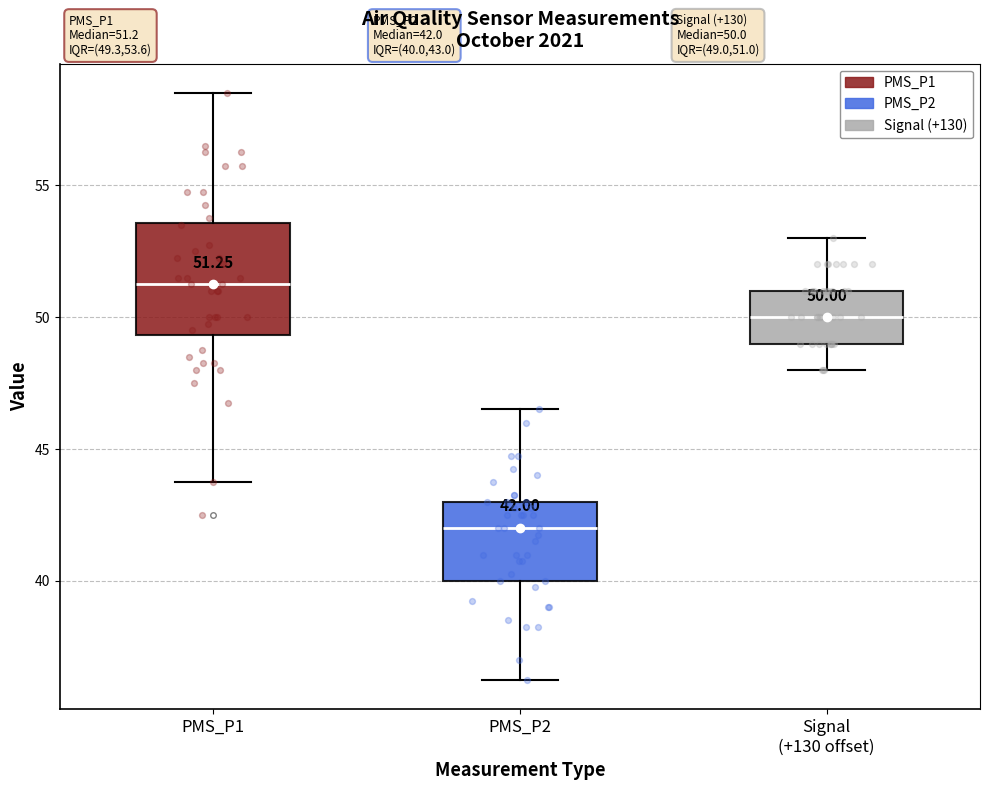

Comparing the boxes themselves (not the whiskers), which one is the tallest?

PMS_P1